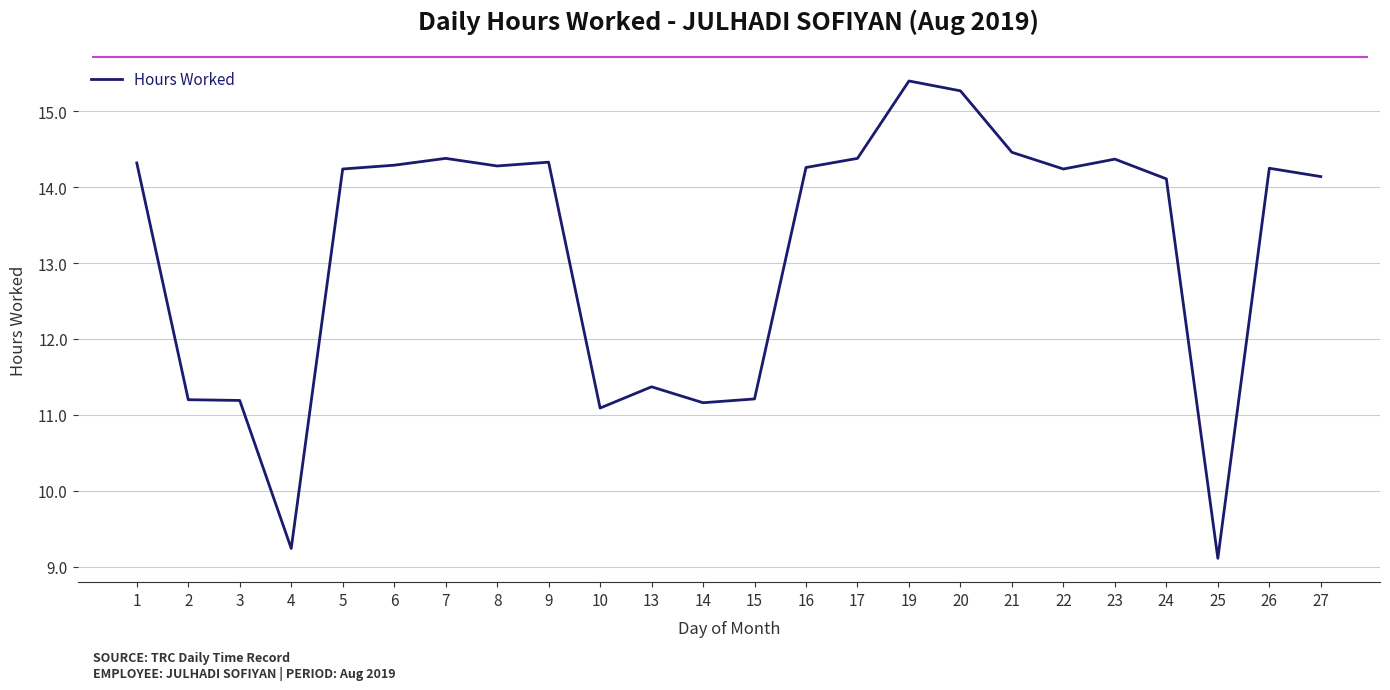

What is the ratio of the value at 21 to the value at 9?

1.0